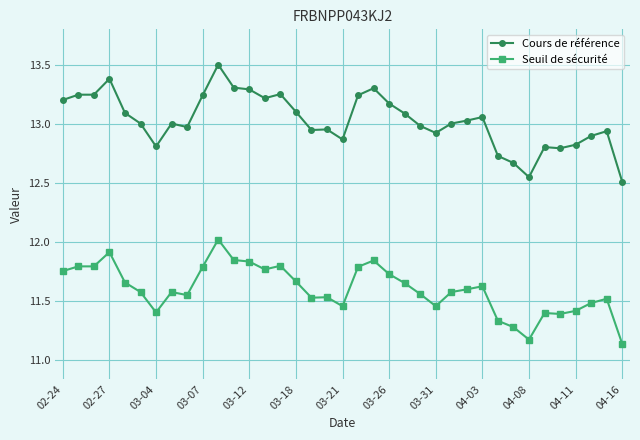

Rank the series by their average value, from highest to lowest.

Cours de référence, Seuil de sécurité